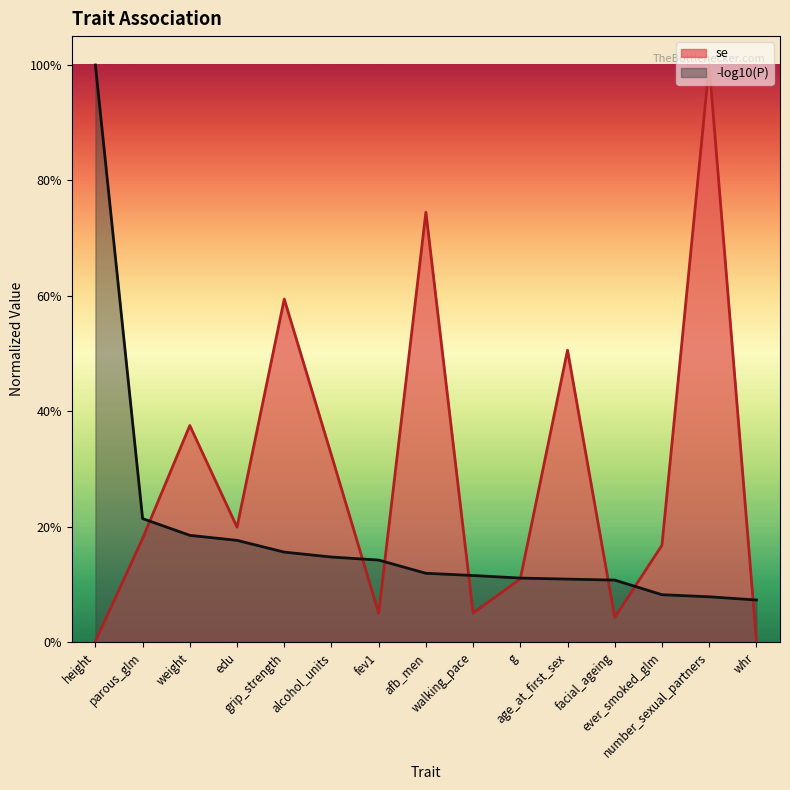

Reading left to right, what are all the values shown in this chart?

0.0	0.2	0.4	0.2	0.6	0.3	0.1	0.7	0.1	0.1	0.5	0.0	0.2	1.0	0.0